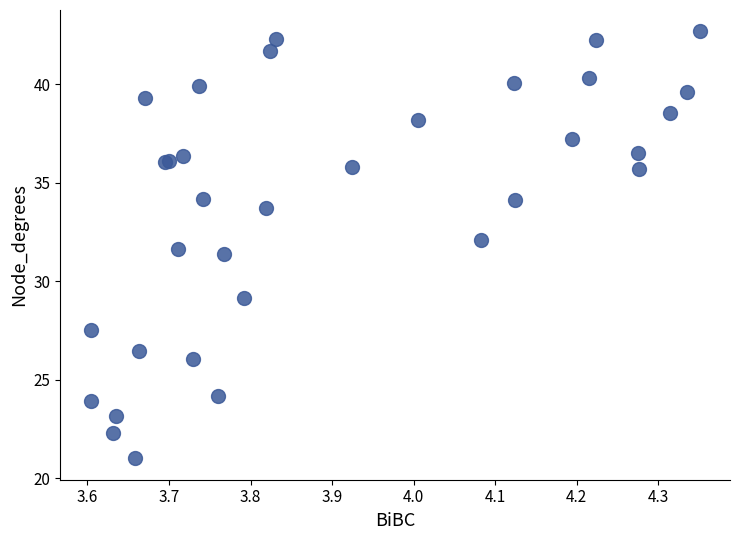

What Y value in the scatter plot is closest to 31?

31.4